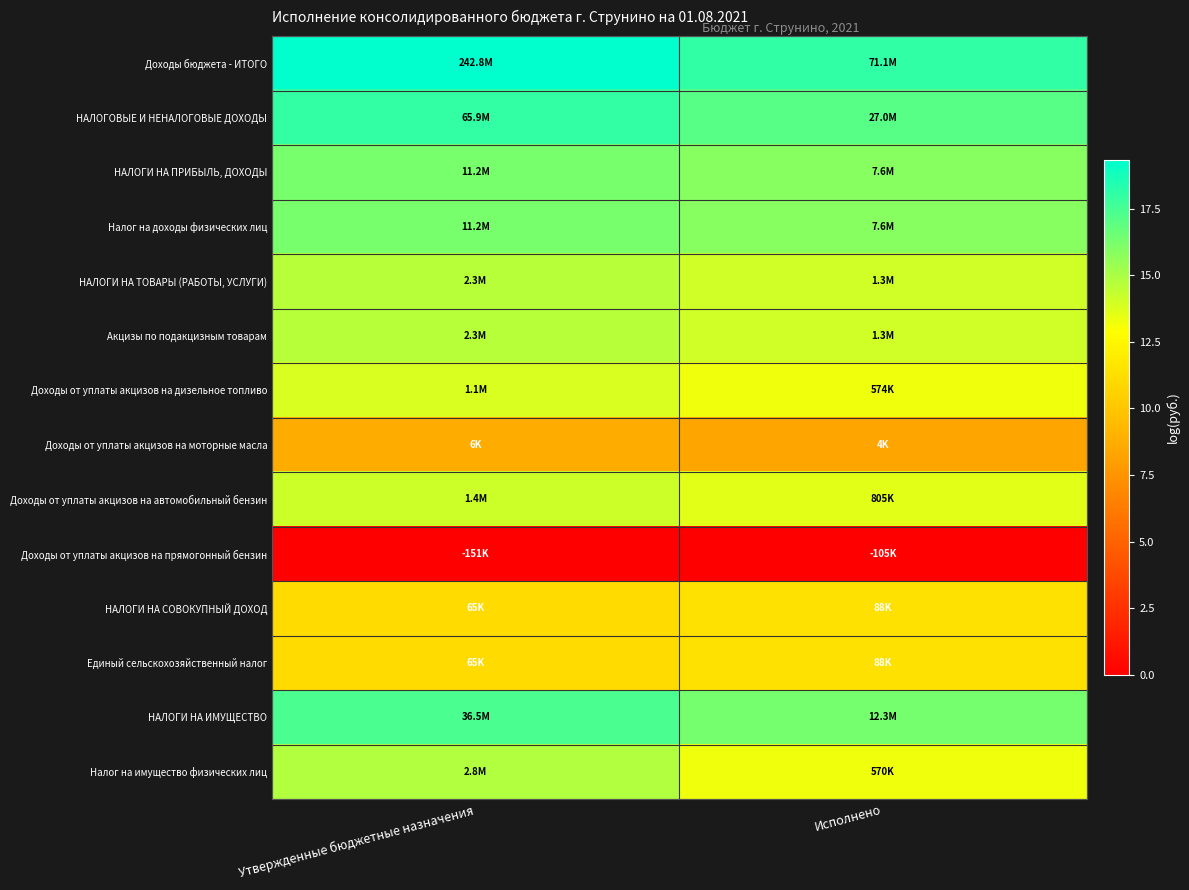

List the series in order of their peak value, lowest first.

Доходы от уплаты акцизов на прямогонный бензин, Доходы от уплаты акцизов на моторные масла, НАЛОГИ НА СОВОКУПНЫЙ ДОХОД, Единый сельскохозяйственный налог, Доходы от уплаты акцизов на дизельное топливо, Доходы от уплаты акцизов на автомобильный бензин, НАЛОГИ НА ТОВАРЫ (РАБОТЫ, УСЛУГИ), Акцизы по подакцизным товарам, Налог на имущество физических лиц, НАЛОГИ НА ПРИБЫЛЬ, ДОХОДЫ, Налог на доходы физических лиц, НАЛОГИ НА ИМУЩЕСТВО, НАЛОГОВЫЕ И НЕНАЛОГОВЫЕ ДОХОДЫ, Доходы бюджета - ИТОГО